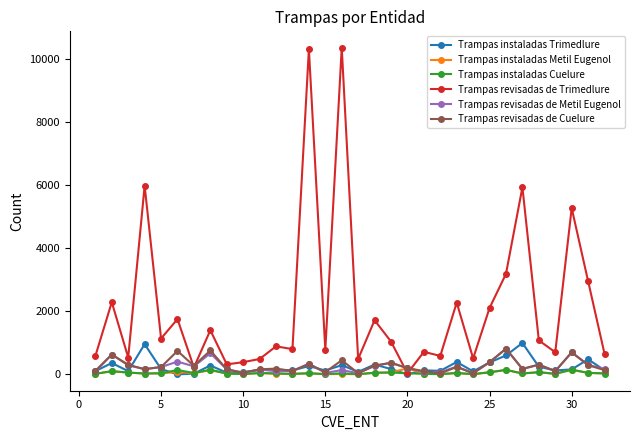

Which series has the largest range (max minus min)?

Trampas revisadas de Trimedlure